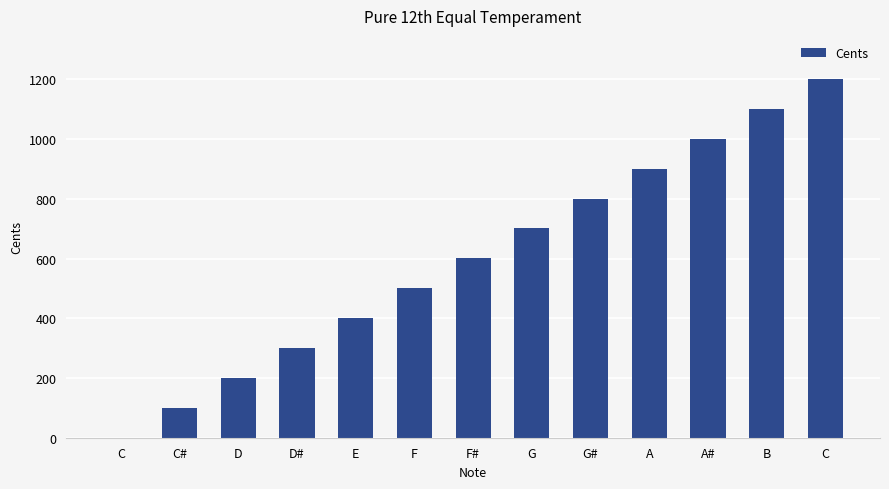

At which category does the chart reach its peak across all series?

C